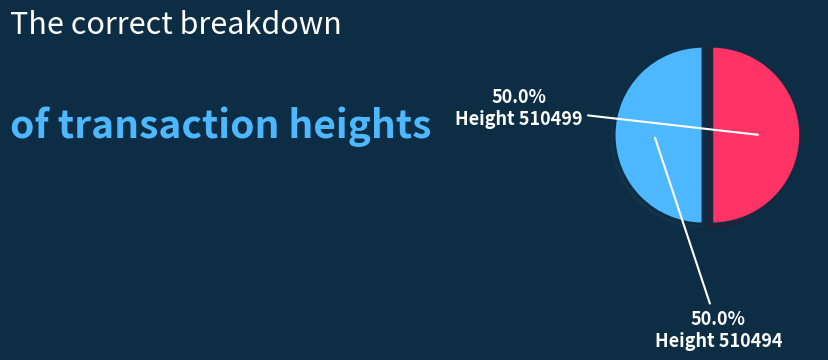

Count the number of slices in the pie.

2